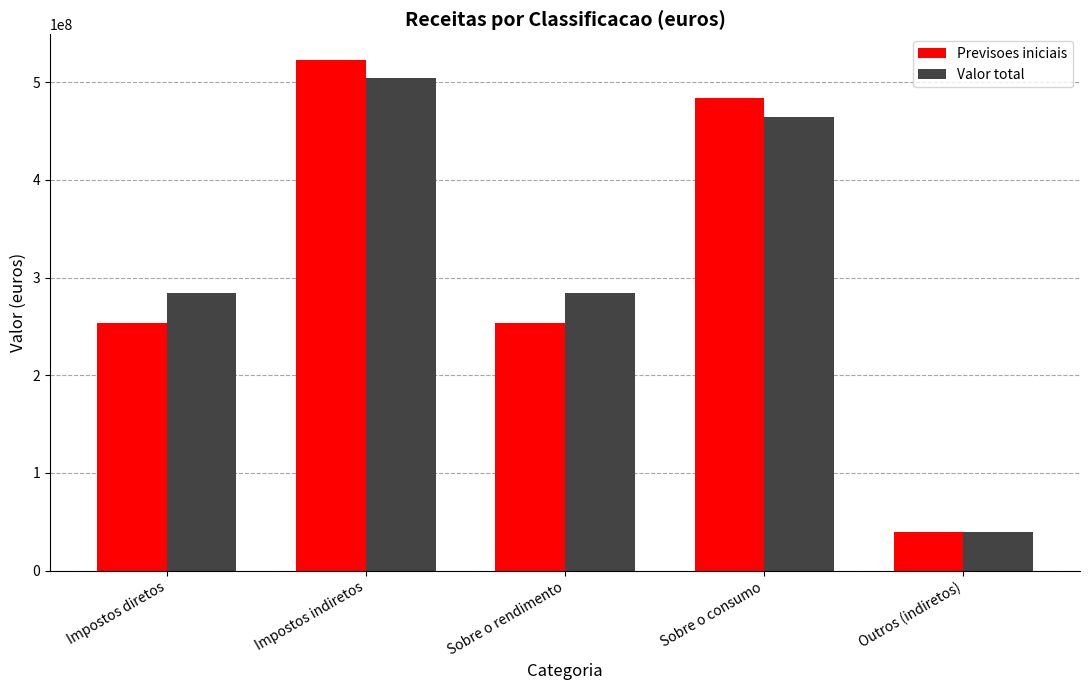

At how many categories does at least one series exceed 202658852?

4